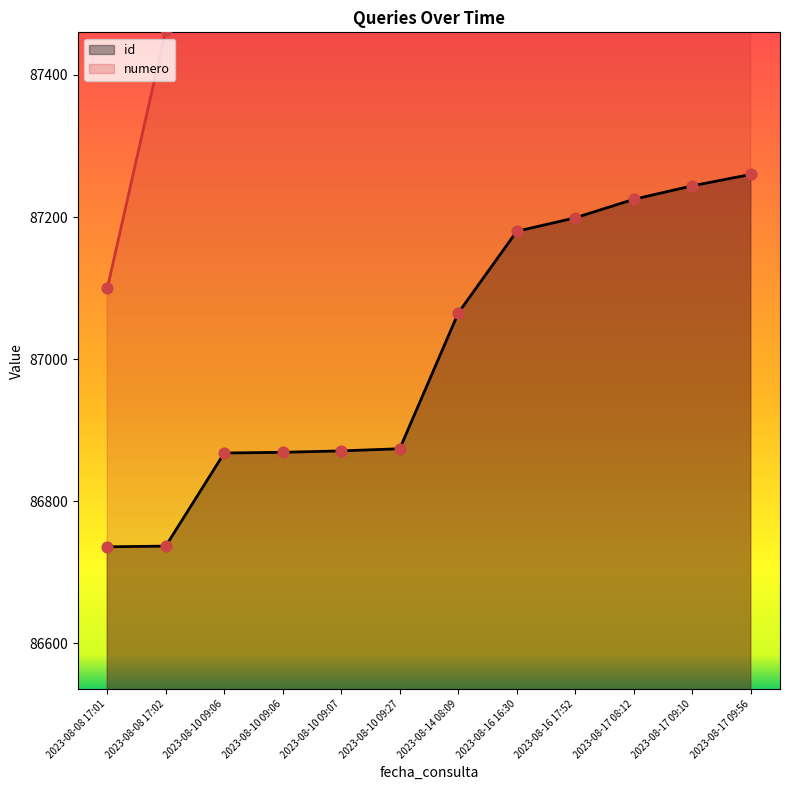

Which series has the widest spread of Y values?

numero